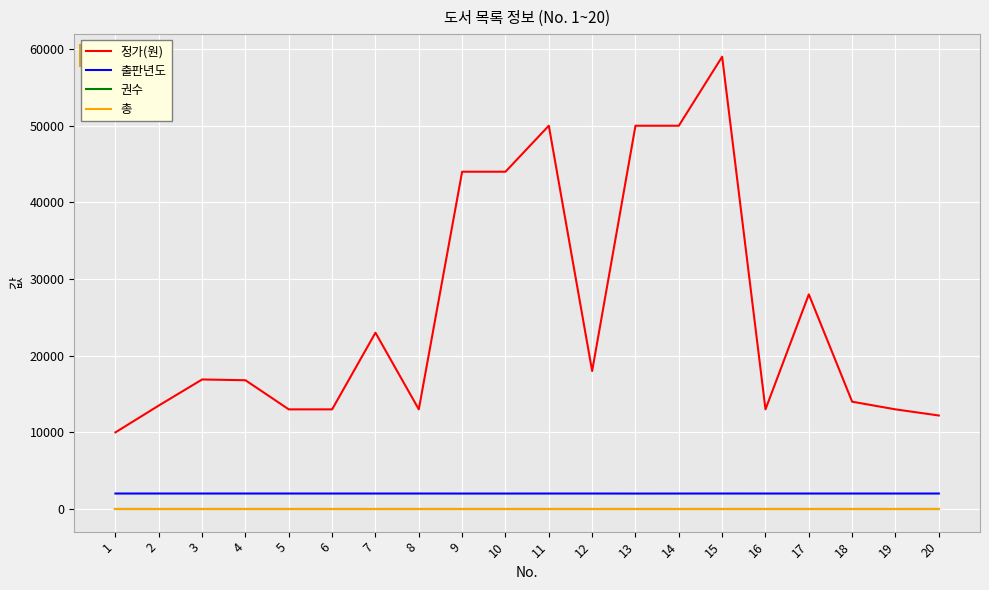

List the series in order of their peak value, lowest first.

권수, 총, 출판년도, 정가(원)